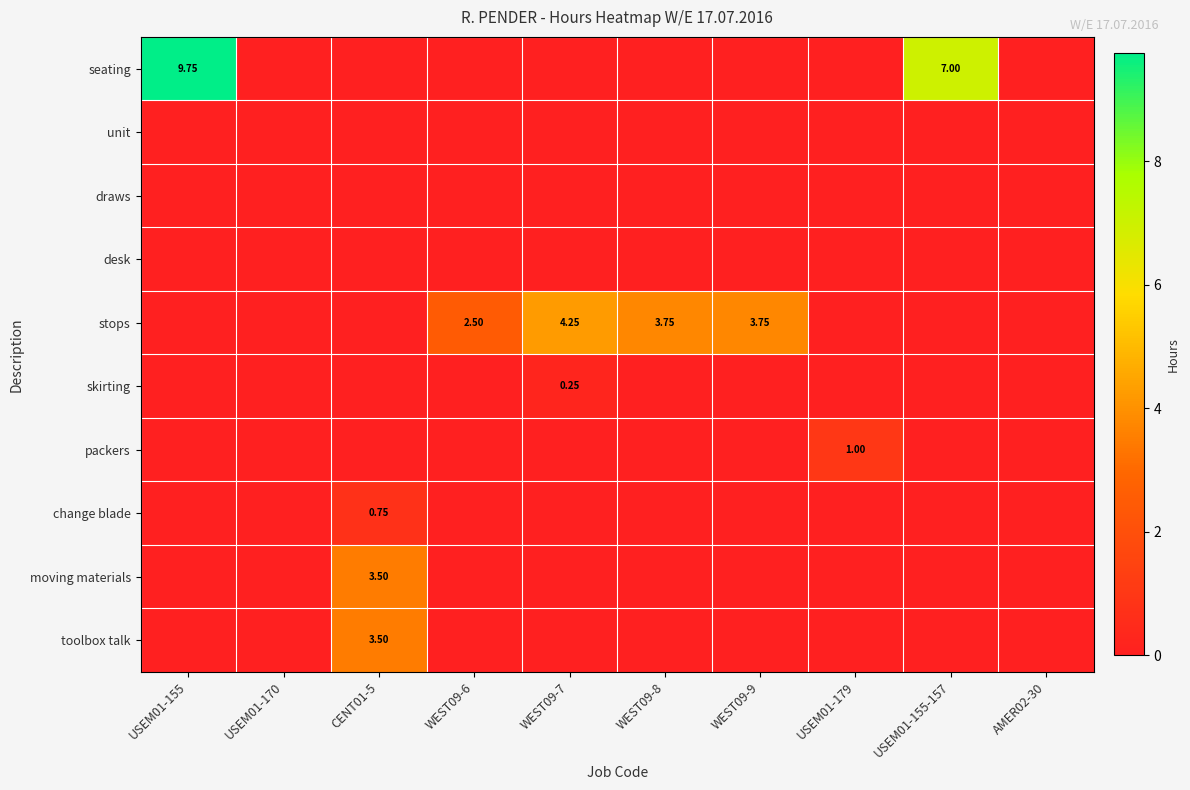

At which label is packers closest to 0?

USEM01-155